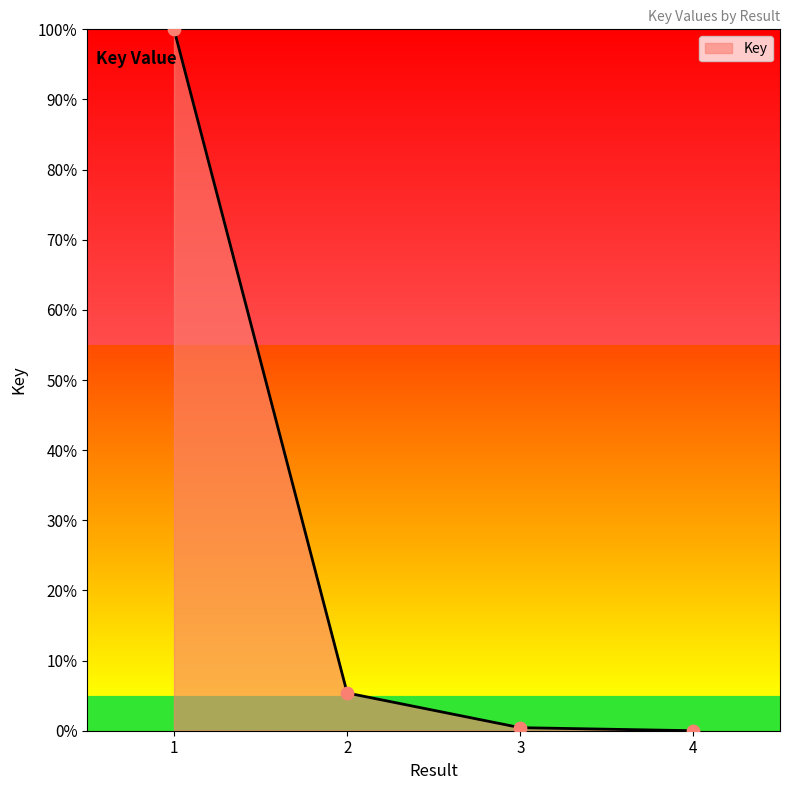

What is the change in value from 1 to 2?

-94.6